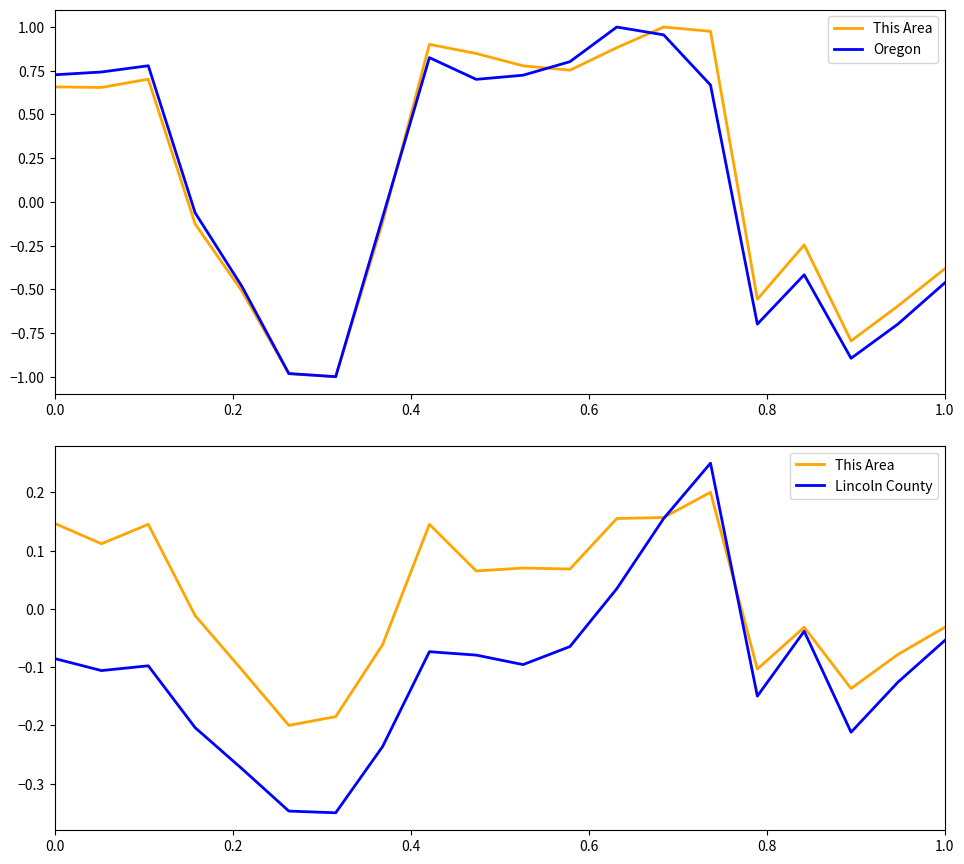

Count the number of data series in this chart.

3